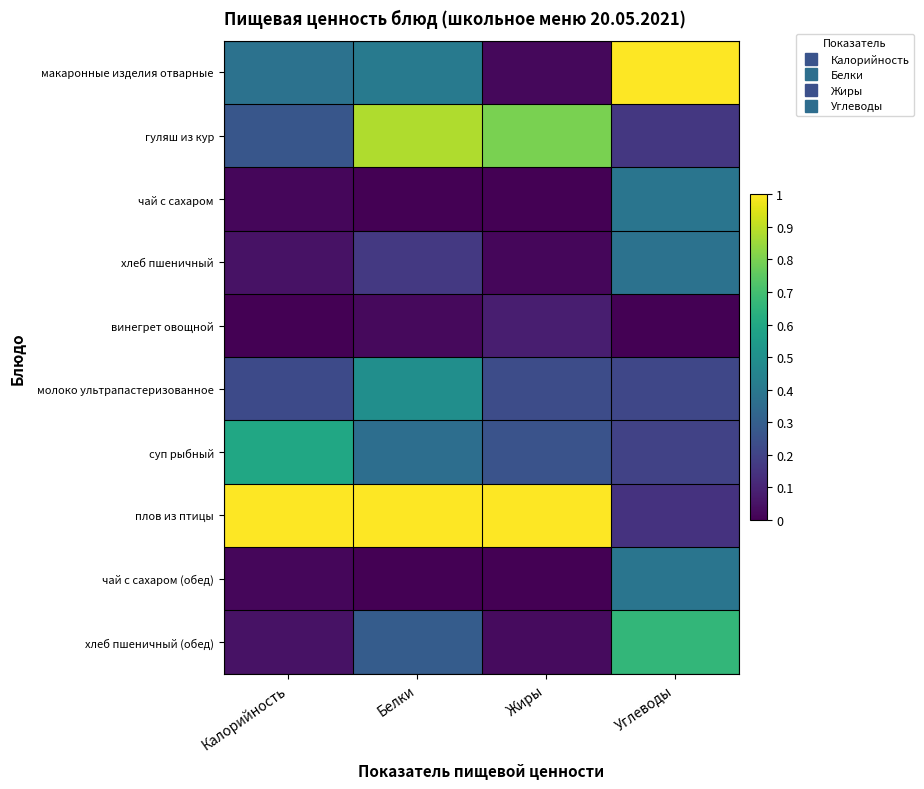

At which category is the sum across all series the highest?

Белки